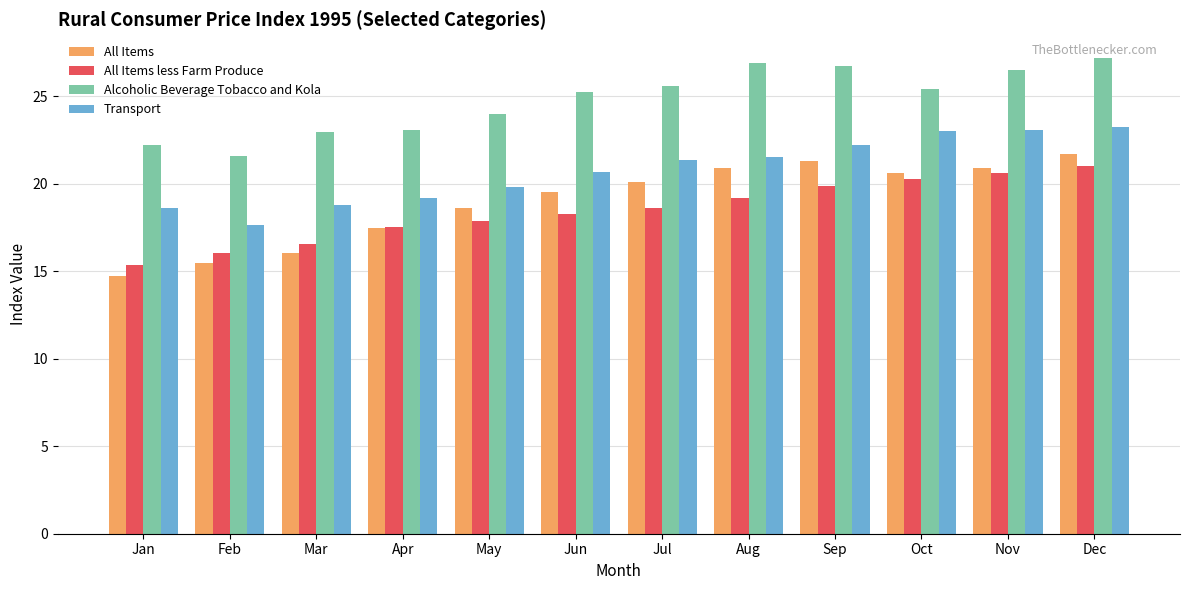

At Jan, list the series in order from smallest to largest.

All Items, All Items less Farm Produce, Transport, Alcoholic Beverage Tobacco and Kola